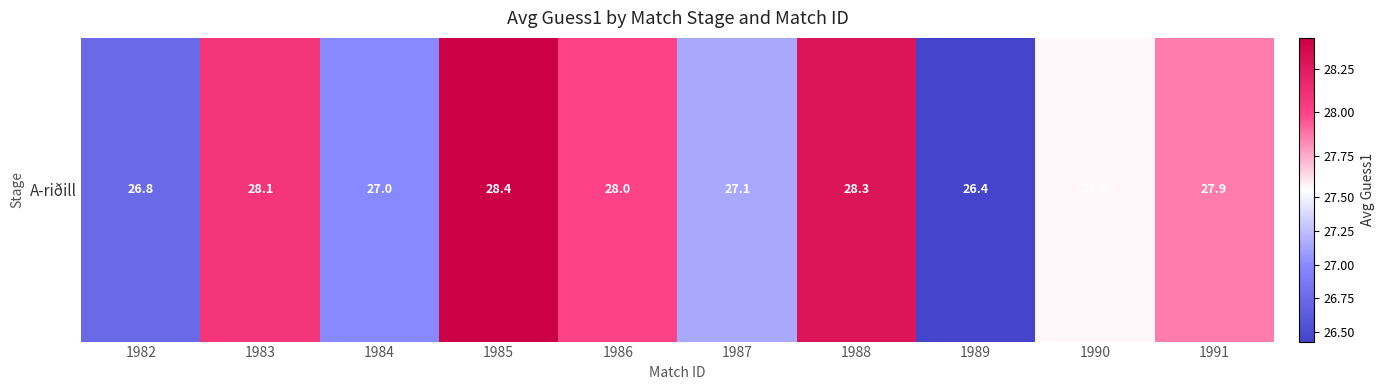

Which label corresponds to the smallest value in the chart?

1989